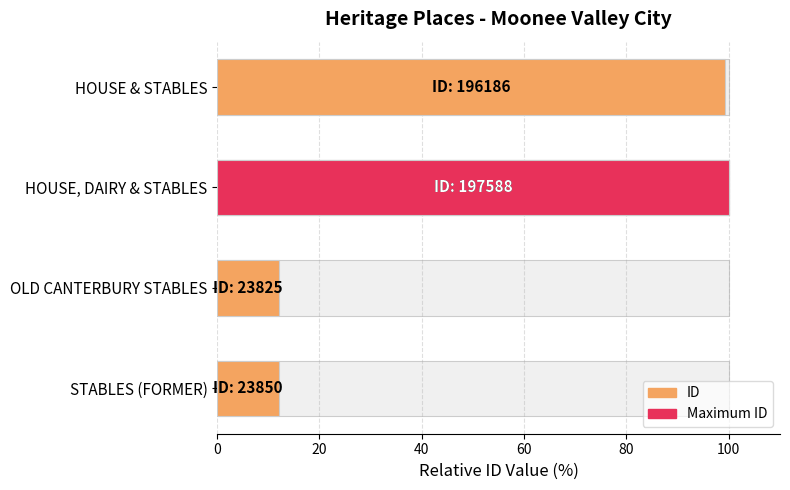

What is the greatest value displayed?

100.0